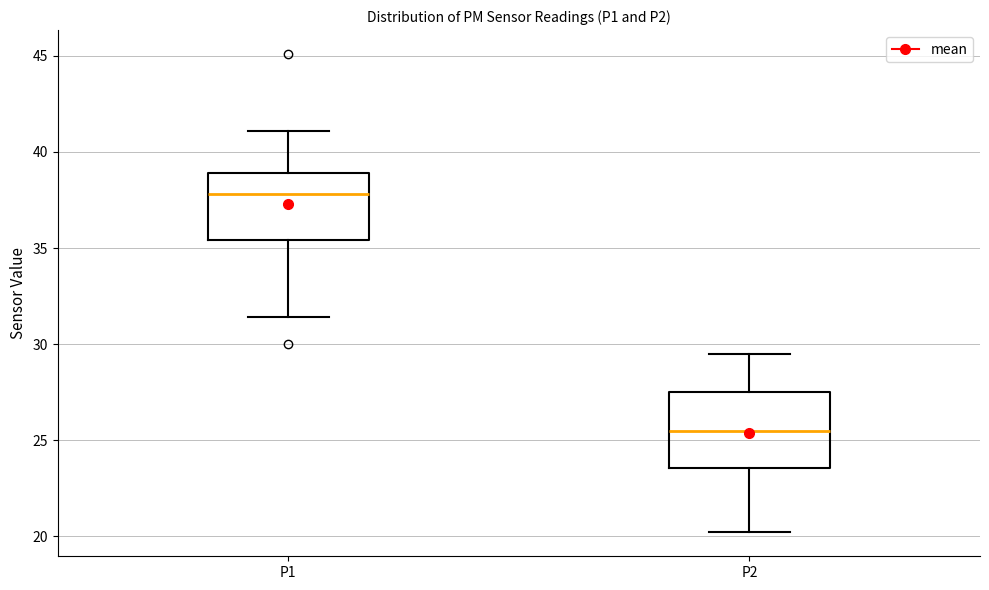

Reading left to right, transcribe this box plot: for each box, give where its median line is, the range the box spans, and where its two whiskers end, as read against the y-axis. The values are not printed on the chart, so give them approximately, as read against the axis.

P1: median 38.0, box 35.5 to 39.0, whiskers 31.5 to 41.0
P2: median 25.5, box 23.5 to 27.5, whiskers 20.0 to 29.5